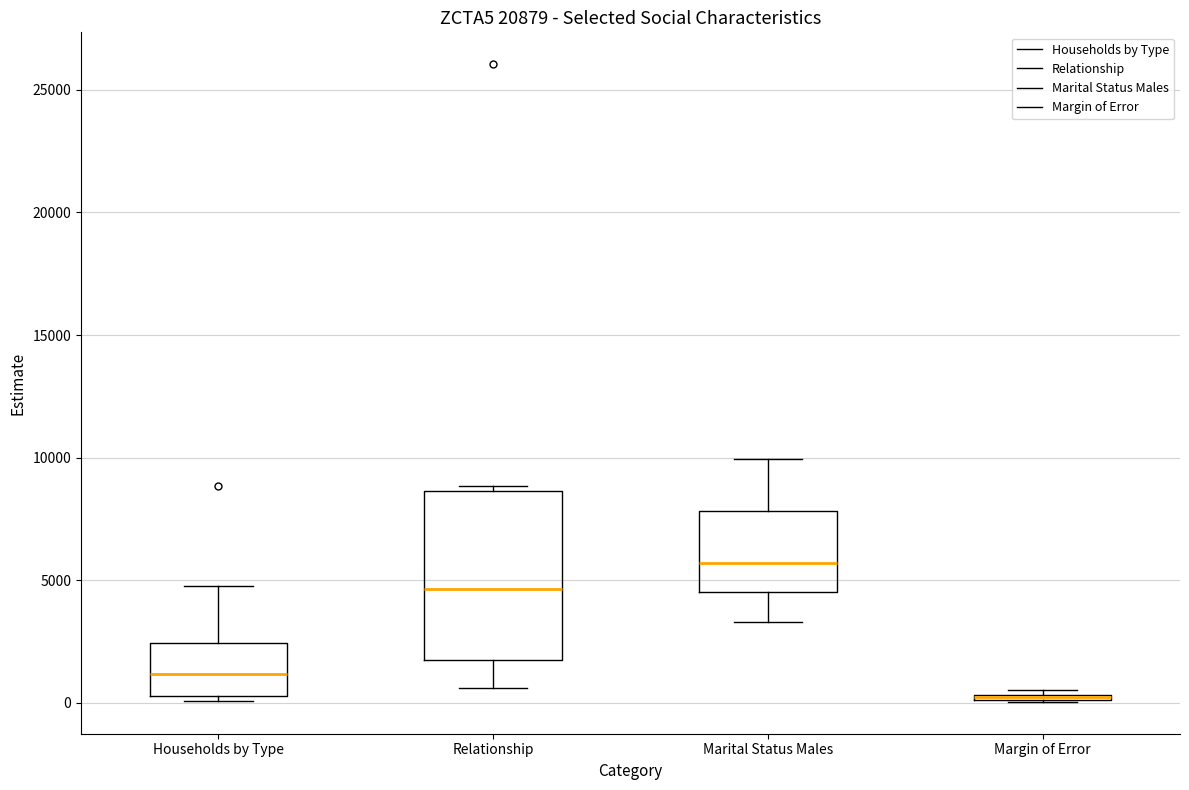

Comparing the boxes themselves (not the whiskers), which one is the tallest?

Relationship